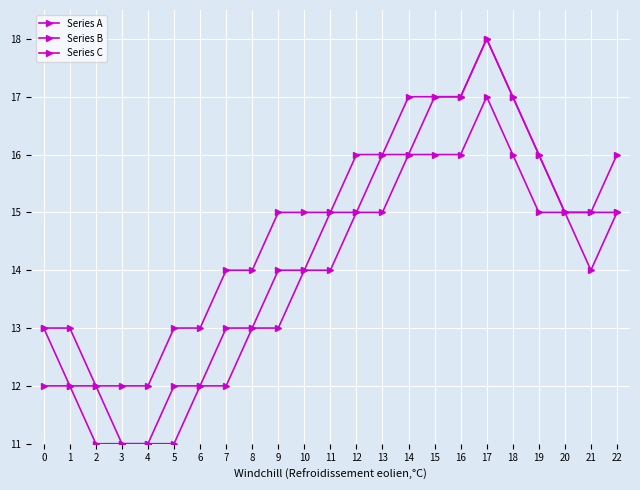

How many categories are shown in the chart?

23